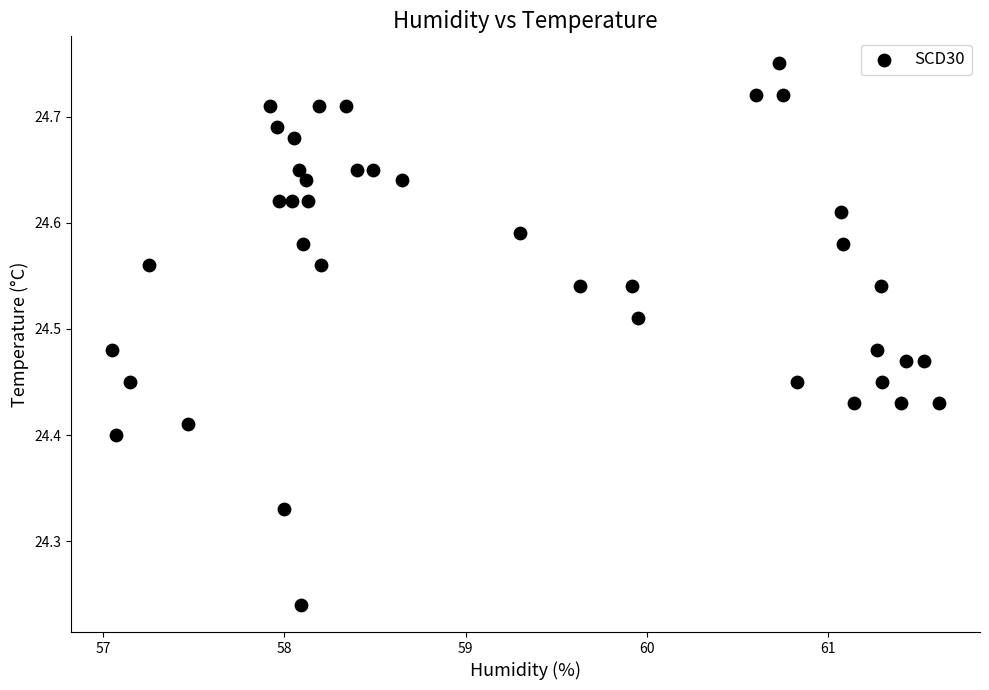

What is the range of X values (max minus min)?

4.6